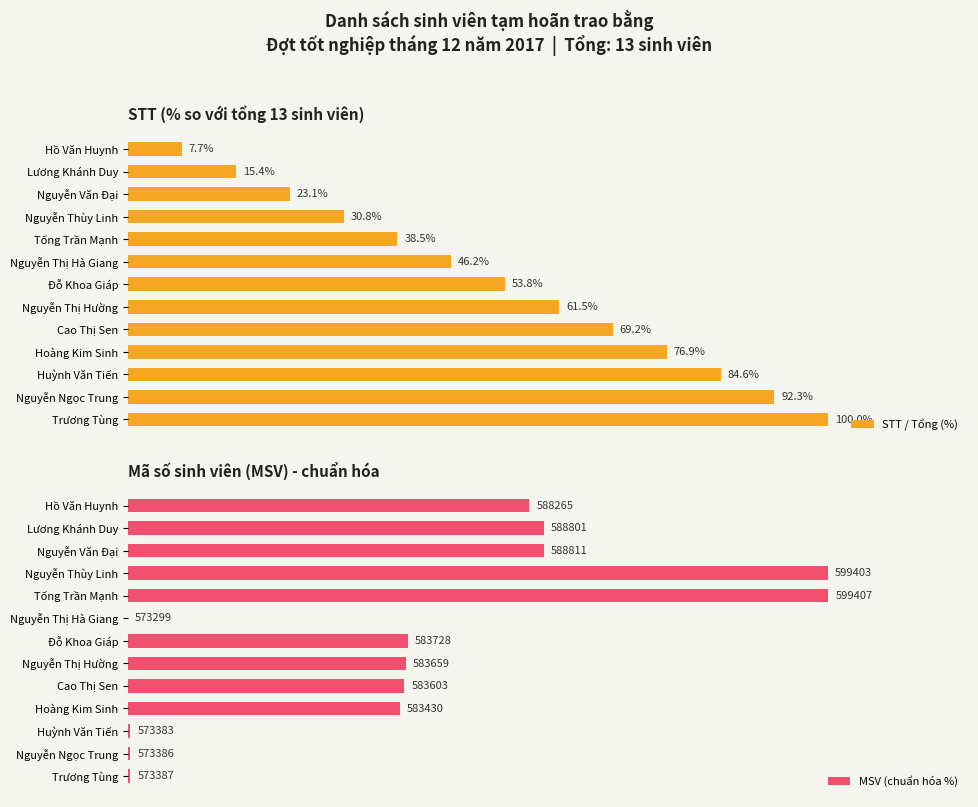

What are all the series names shown in the legend?

STT / Tổng (%), MSV (chuẩn hóa %)